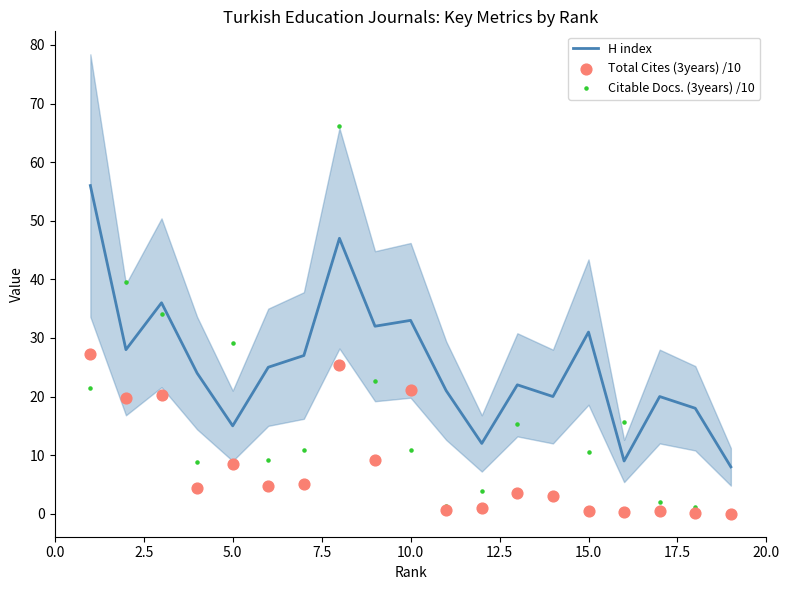

What are all the series names shown in the legend?

H index, Total Cites (3years) /10, Citable Docs. (3years) /10